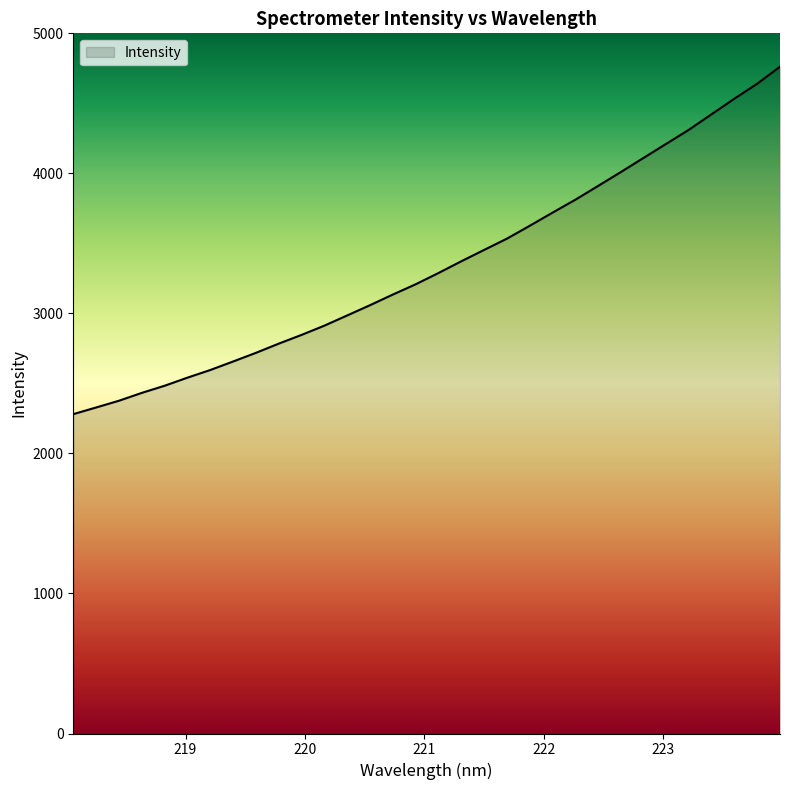

How many values exceed 3287?

16